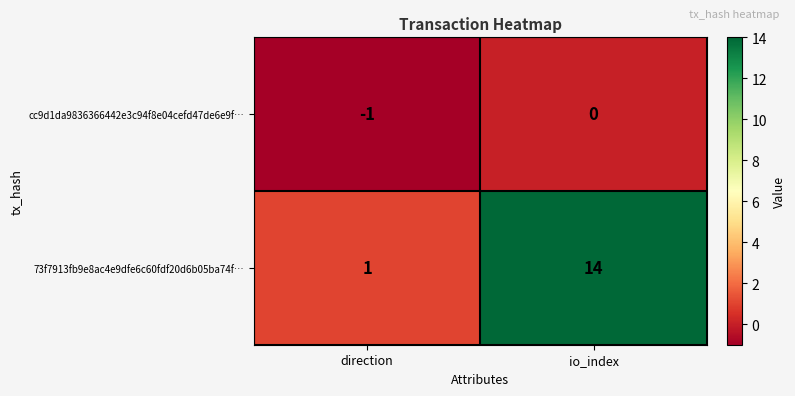

Where is 73f7913fb9e8ac4e9dfe6c60fdf20d6b05ba74f… nearest to the value 7?

direction